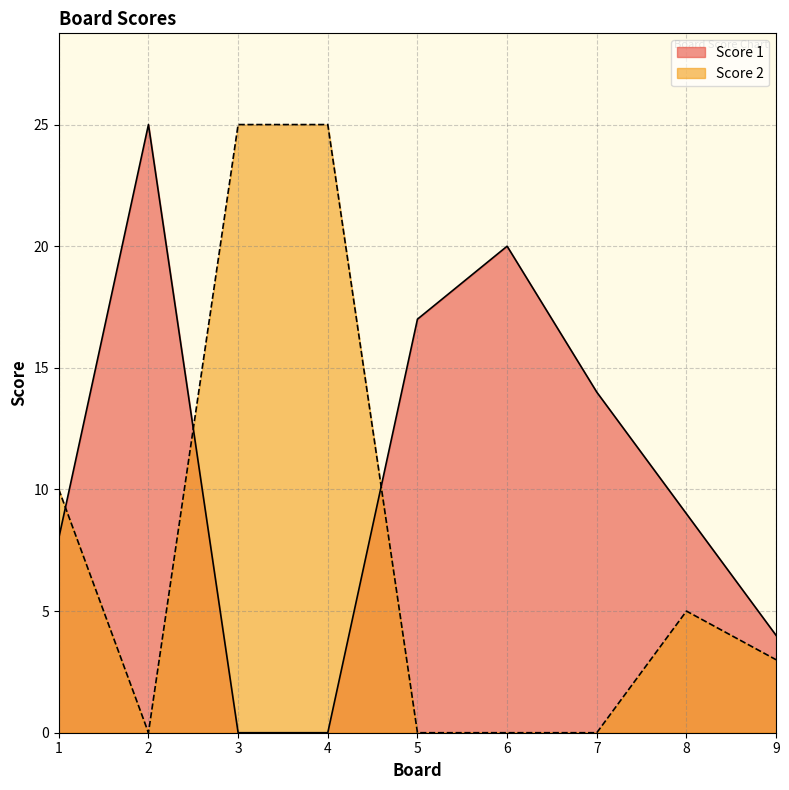

Which series changed the most between 5 and 7?

Score 1